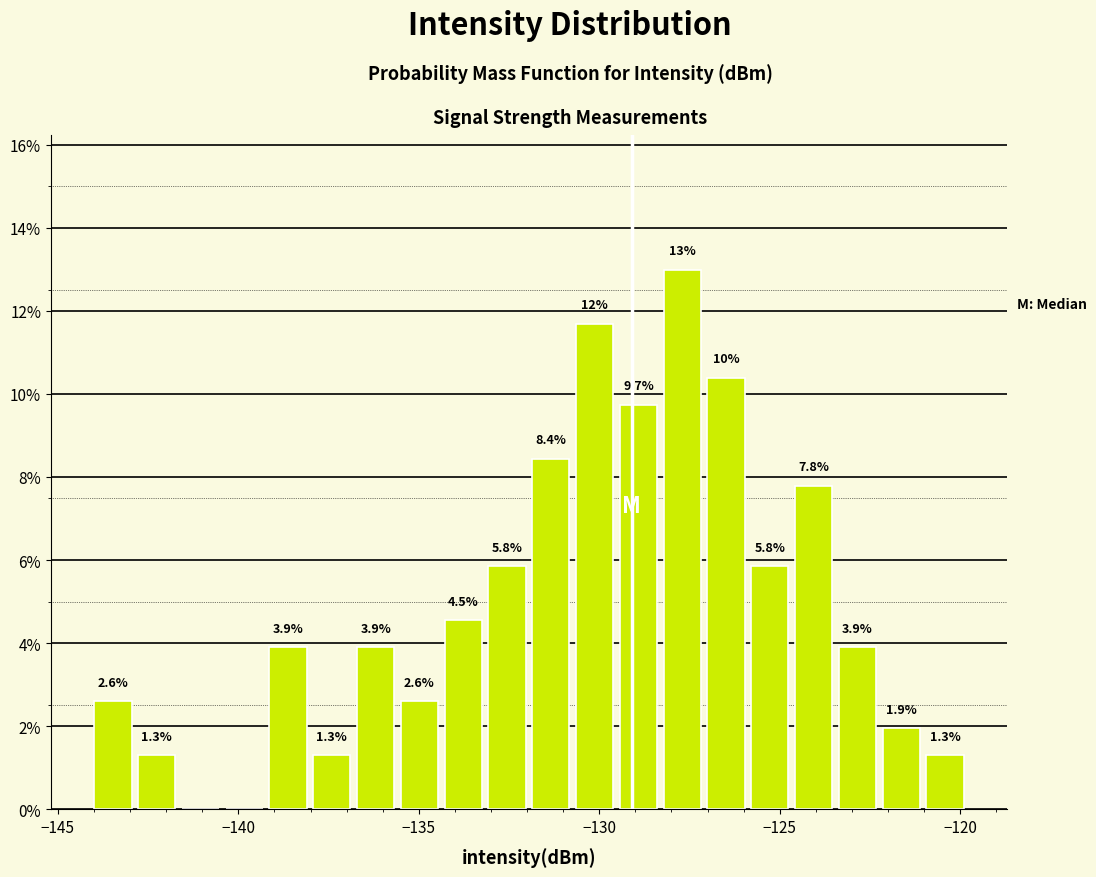

Around what value on the x-axis is the tallest bar? Give the approximate position of its centre, as read against the axis.

-127.5